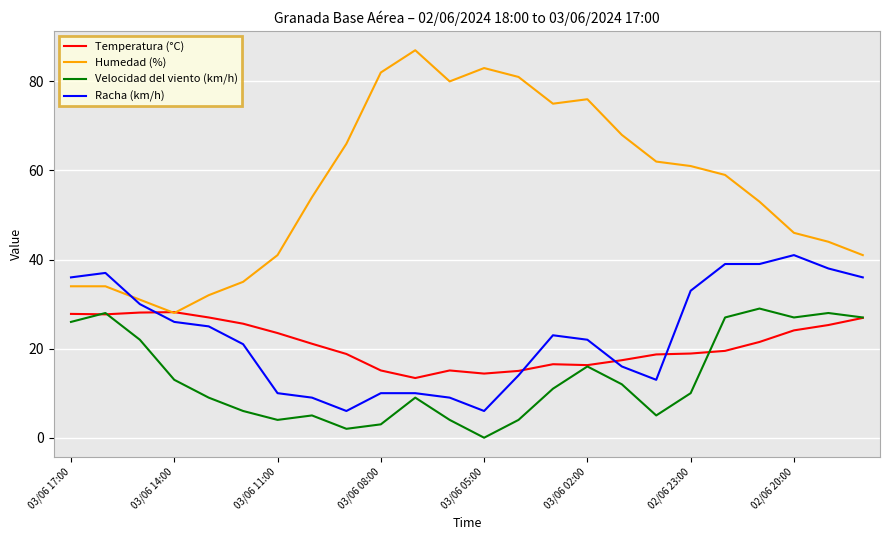

Which series has the largest range (max minus min)?

Humedad (%)